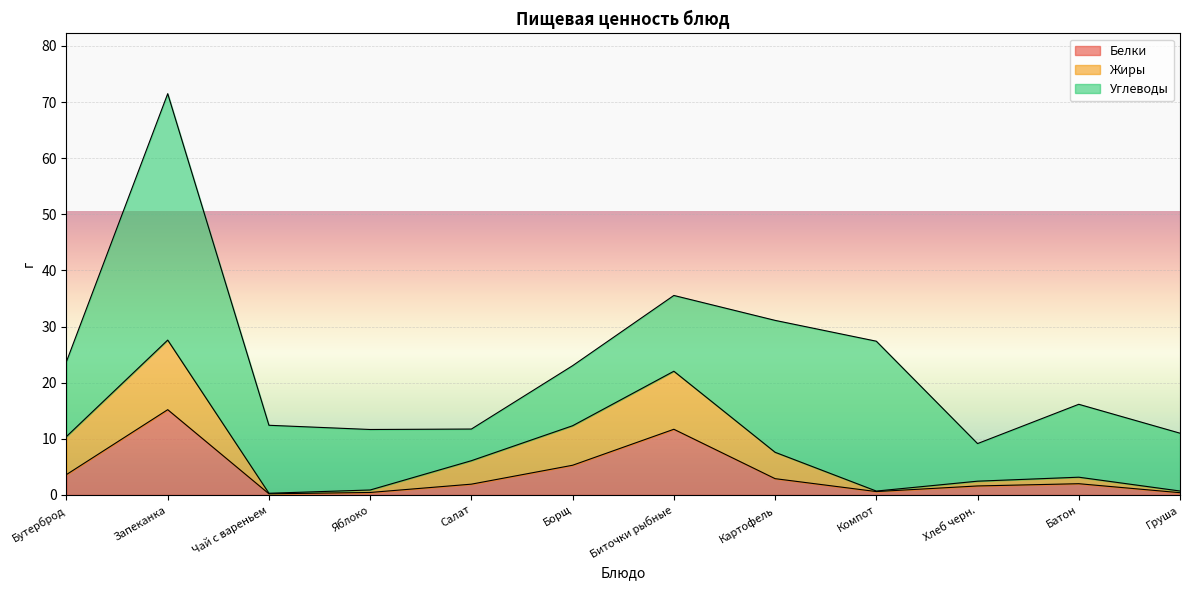

True or false: Жиры and Белки intersect in this chart.

False